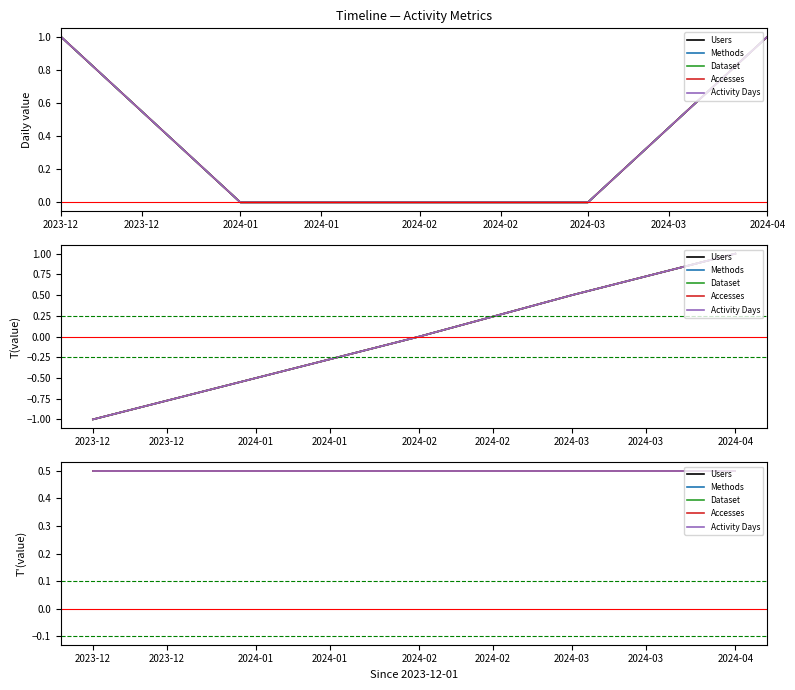

Is the value of Methods at 2024-01 greater than the value of Accesses at 2023-12?

No